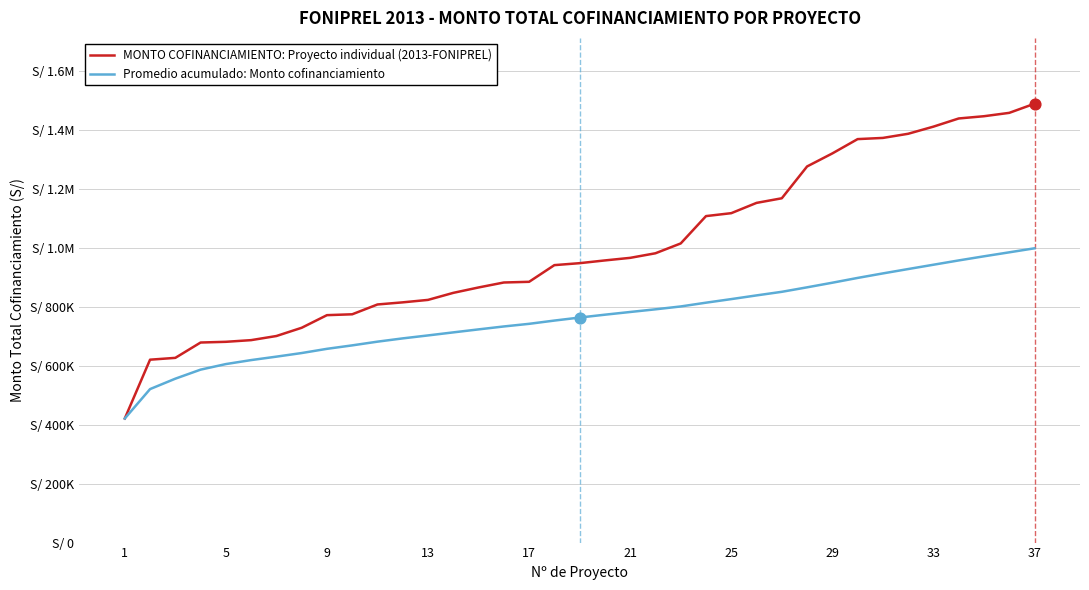

What are all the series names shown in the legend?

MONTO COFINANCIAMIENTO: Proyecto individual (2013-FONIPREL), Promedio acumulado: Monto cofinanciamiento